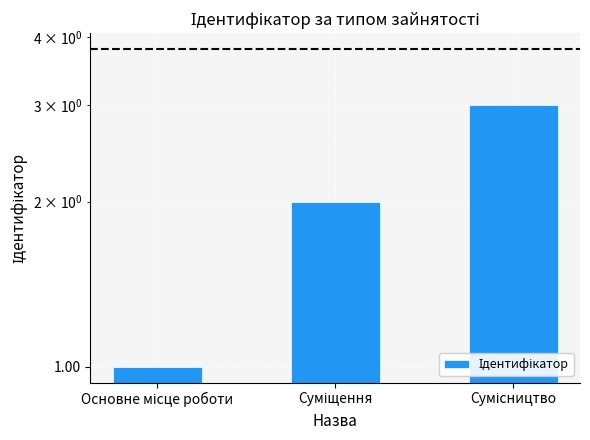

Where is the data nearest to the value 2?

Суміщення